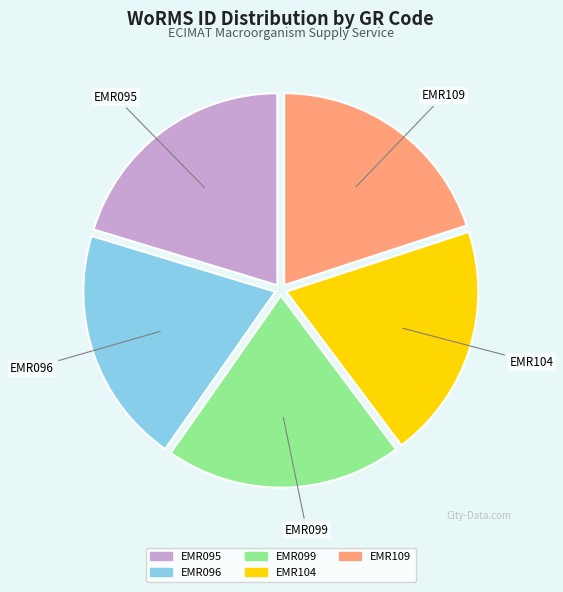

Is there a majority slice in this chart?

No